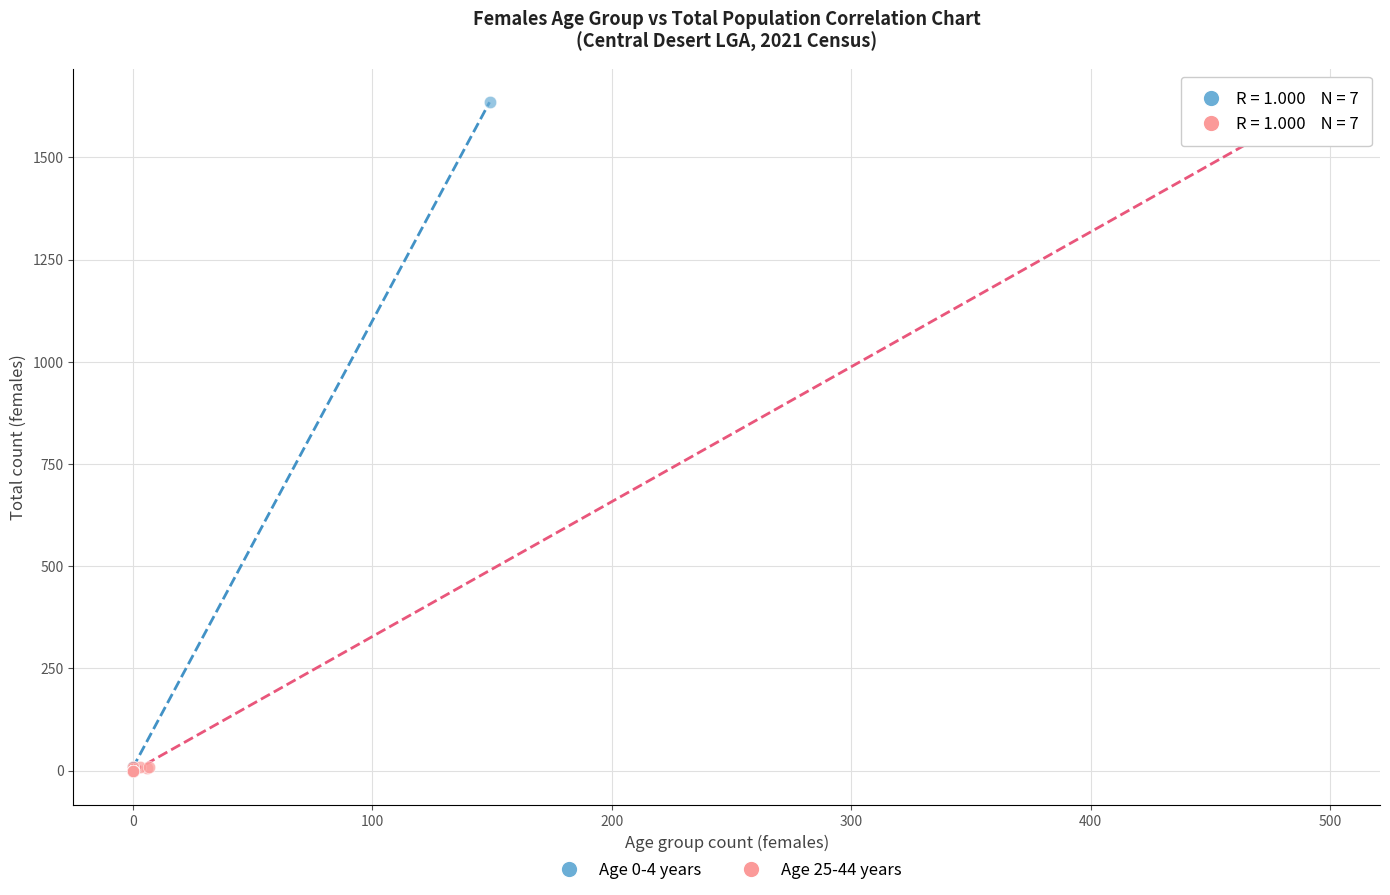

What are all the series names shown in the legend?

Age 0-4 years, Age 25-44 years